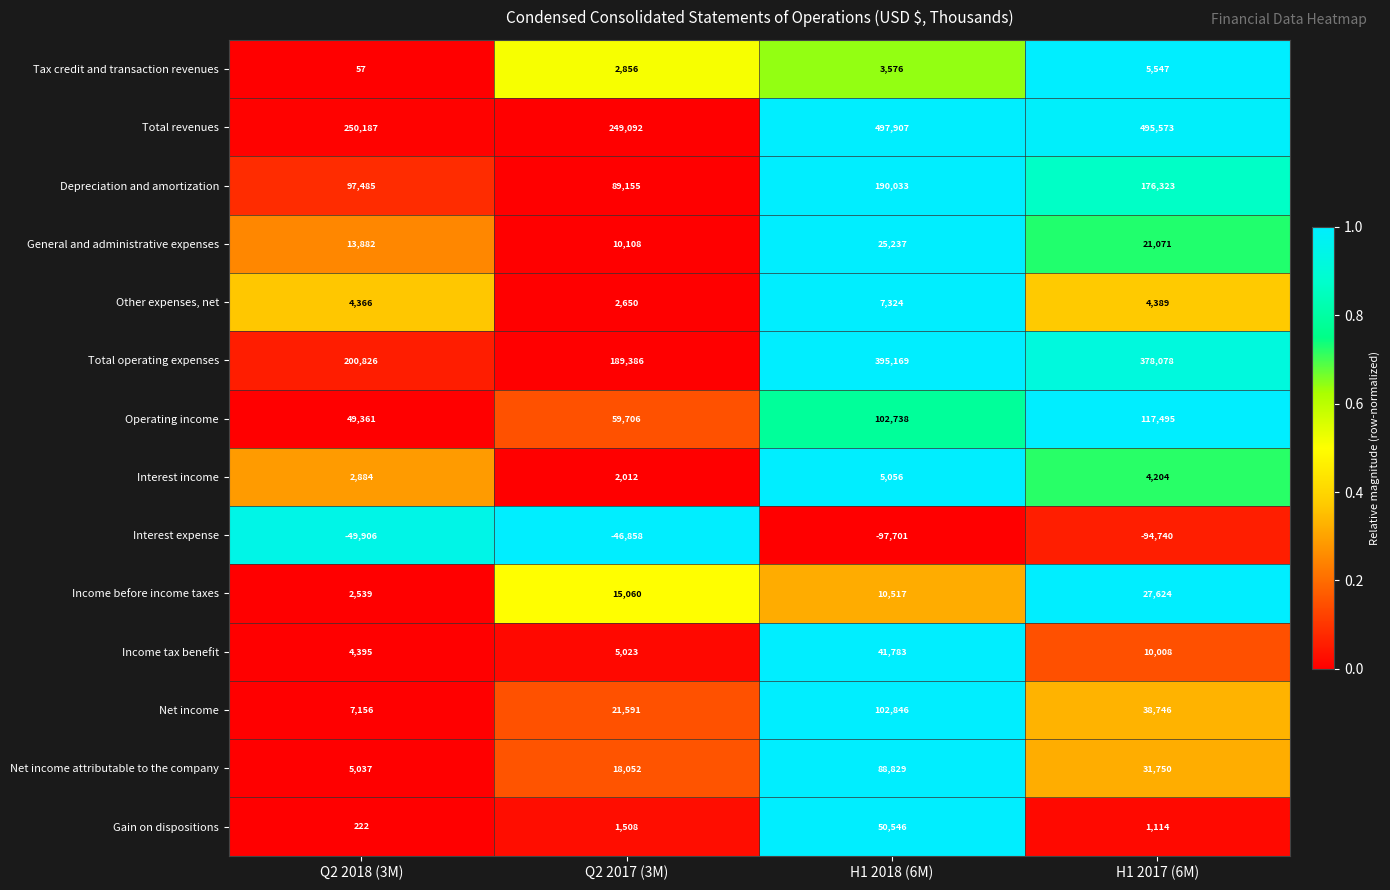

Rank the series at H1 2018 (6M) from lowest to highest value.

Interest expense, Tax credit and transaction revenues, Interest income, Other expenses, net, Income before income taxes, General and administrative expenses, Income tax benefit, Gain on dispositions, Net income attributable to the company, Operating income, Net income, Depreciation and amortization, Total operating expenses, Total revenues